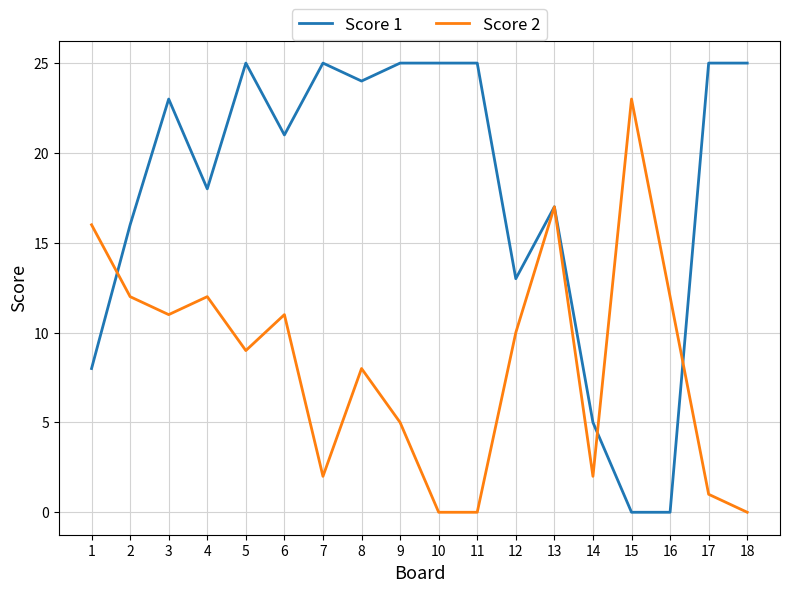

After their last crossing, which series has the higher values: Score 1 or Score 2?

Score 1